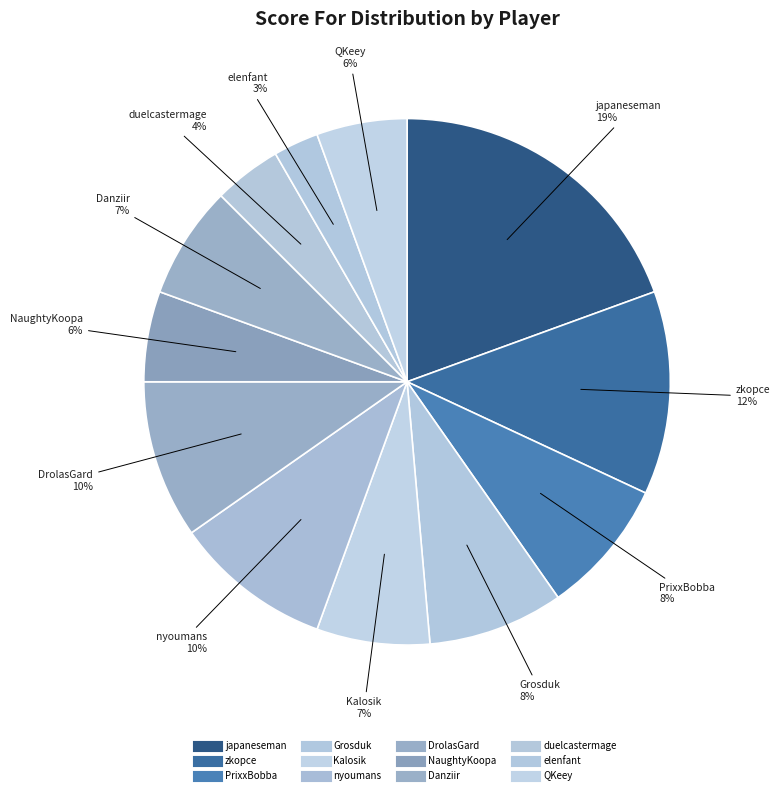

To the nearest percent, what percentage of the pie is QKeey?

6%